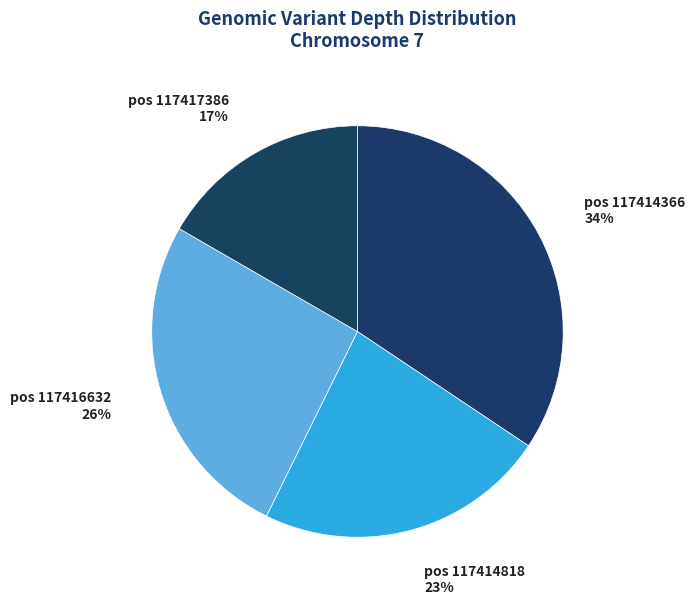

What percentage is the pos 117417386 slice, to the nearest percent?

17%